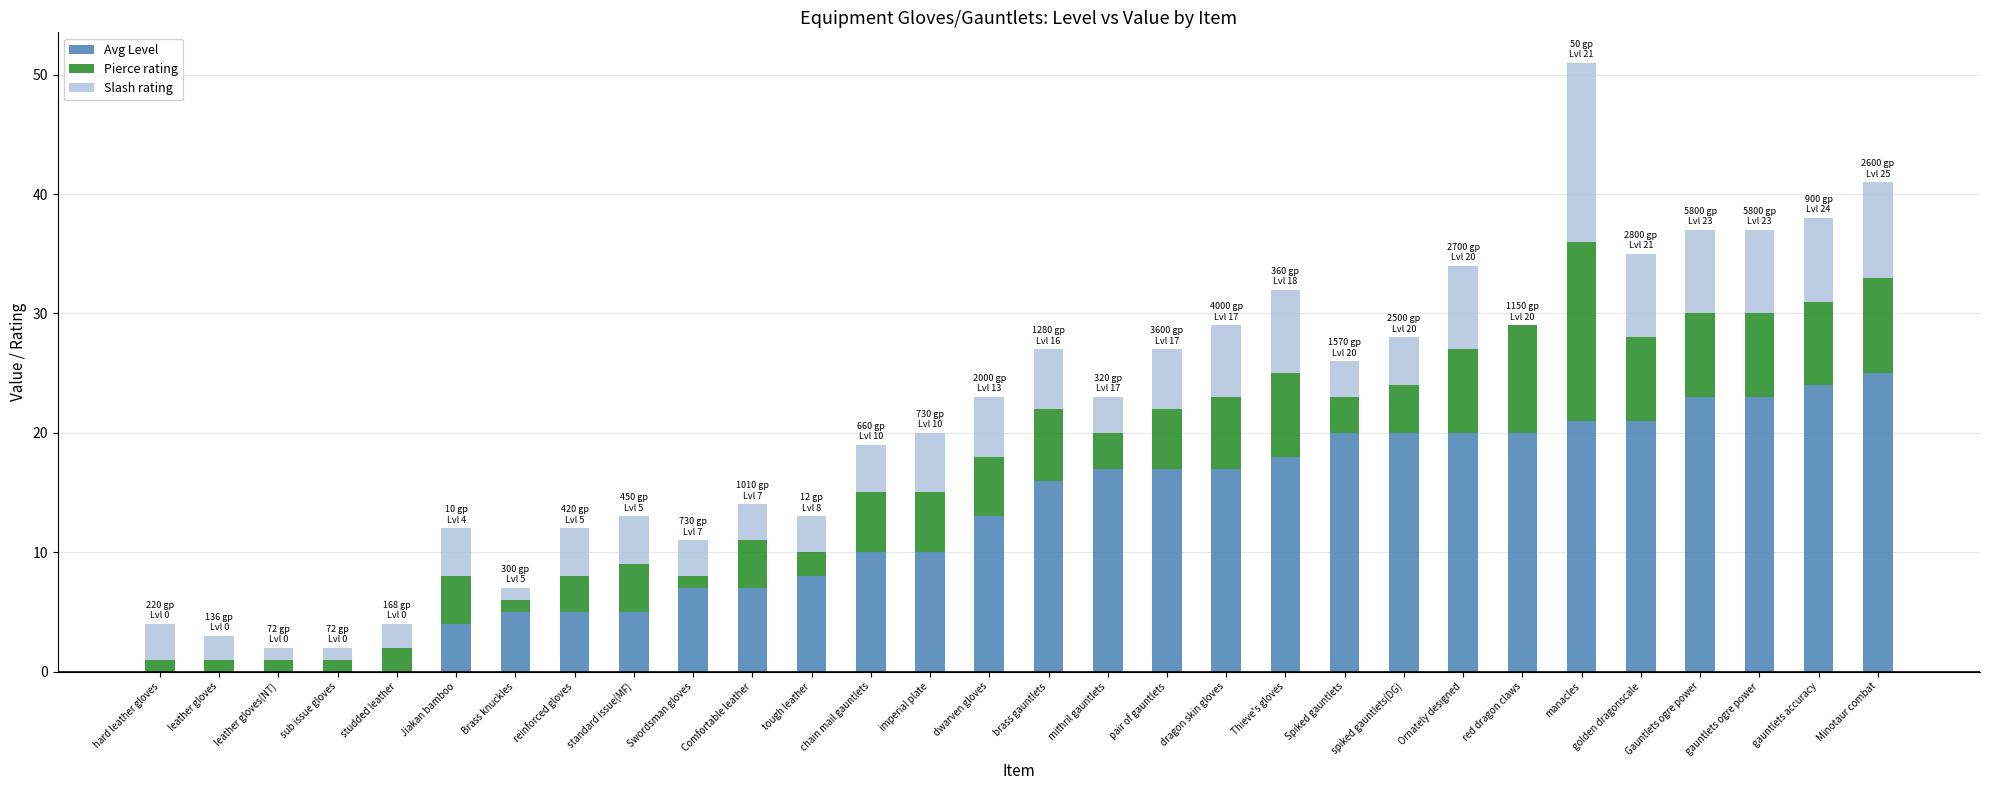

What is the highest value of the Avg Level series?

25